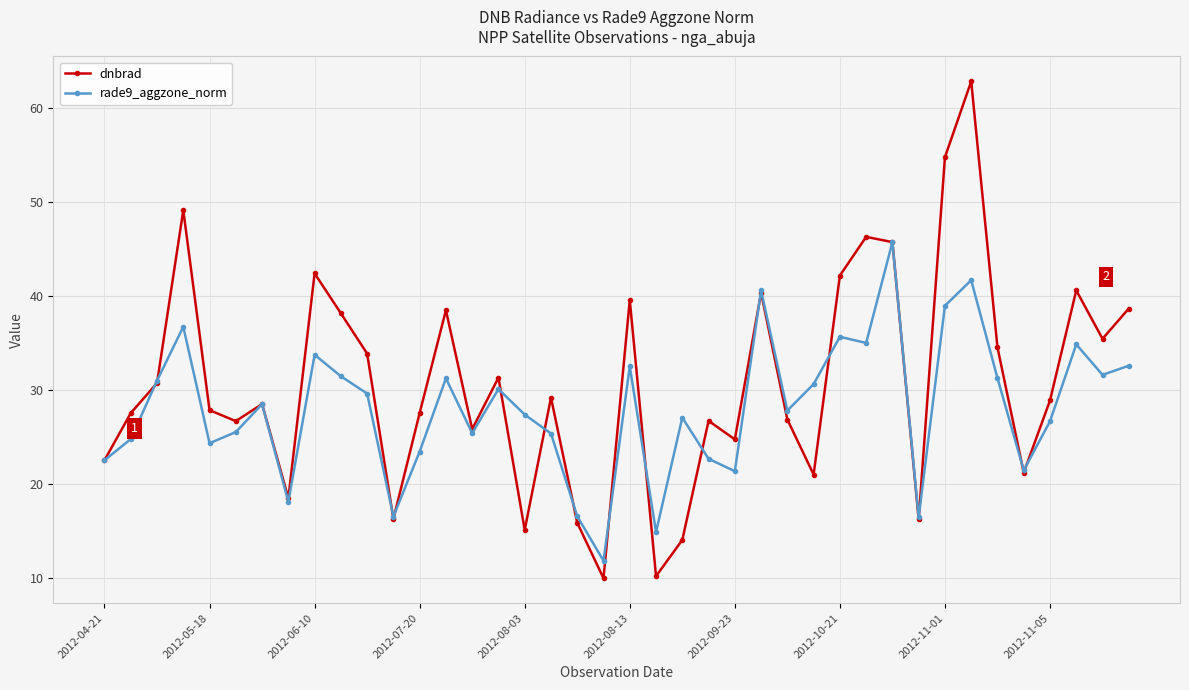

What is the value of the rade9_aggzone_norm point at the 3rd from the left?

31.0